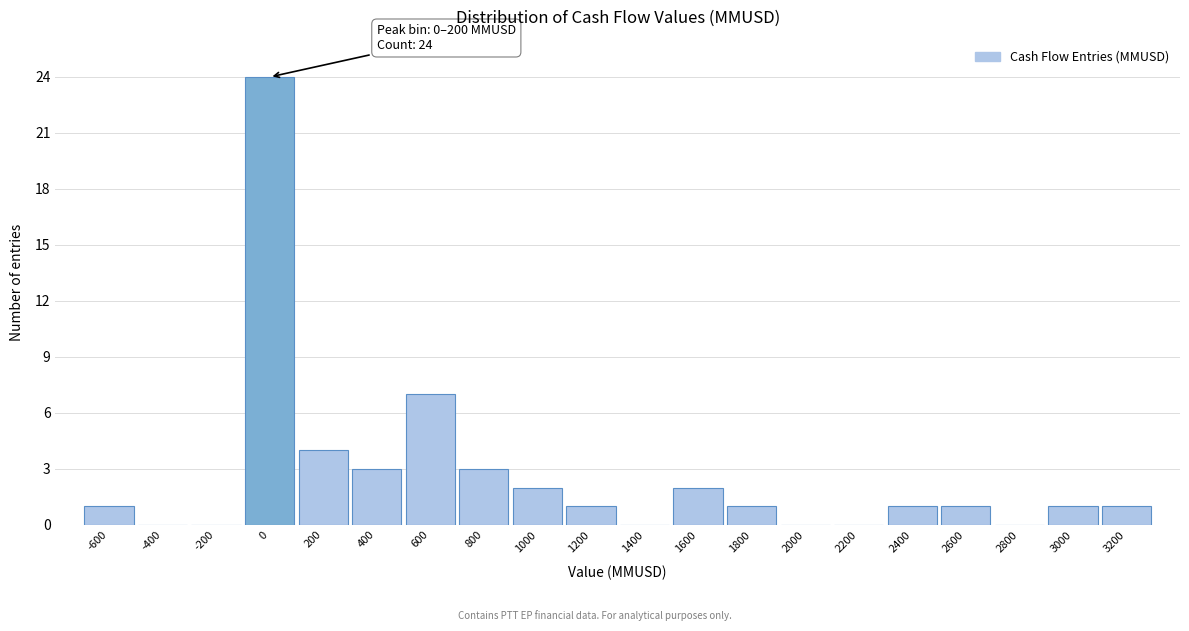

Reading left to right, what are all the values shown in this chart?

-600=1	-400=0	-200=0	0=24	200=4	400=3	600=7	800=3	1000=2	1200=1	1400=0	1600=2	1800=1	2000=0	2200=0	2400=1	2600=1	2800=0	3000=1	3200=1